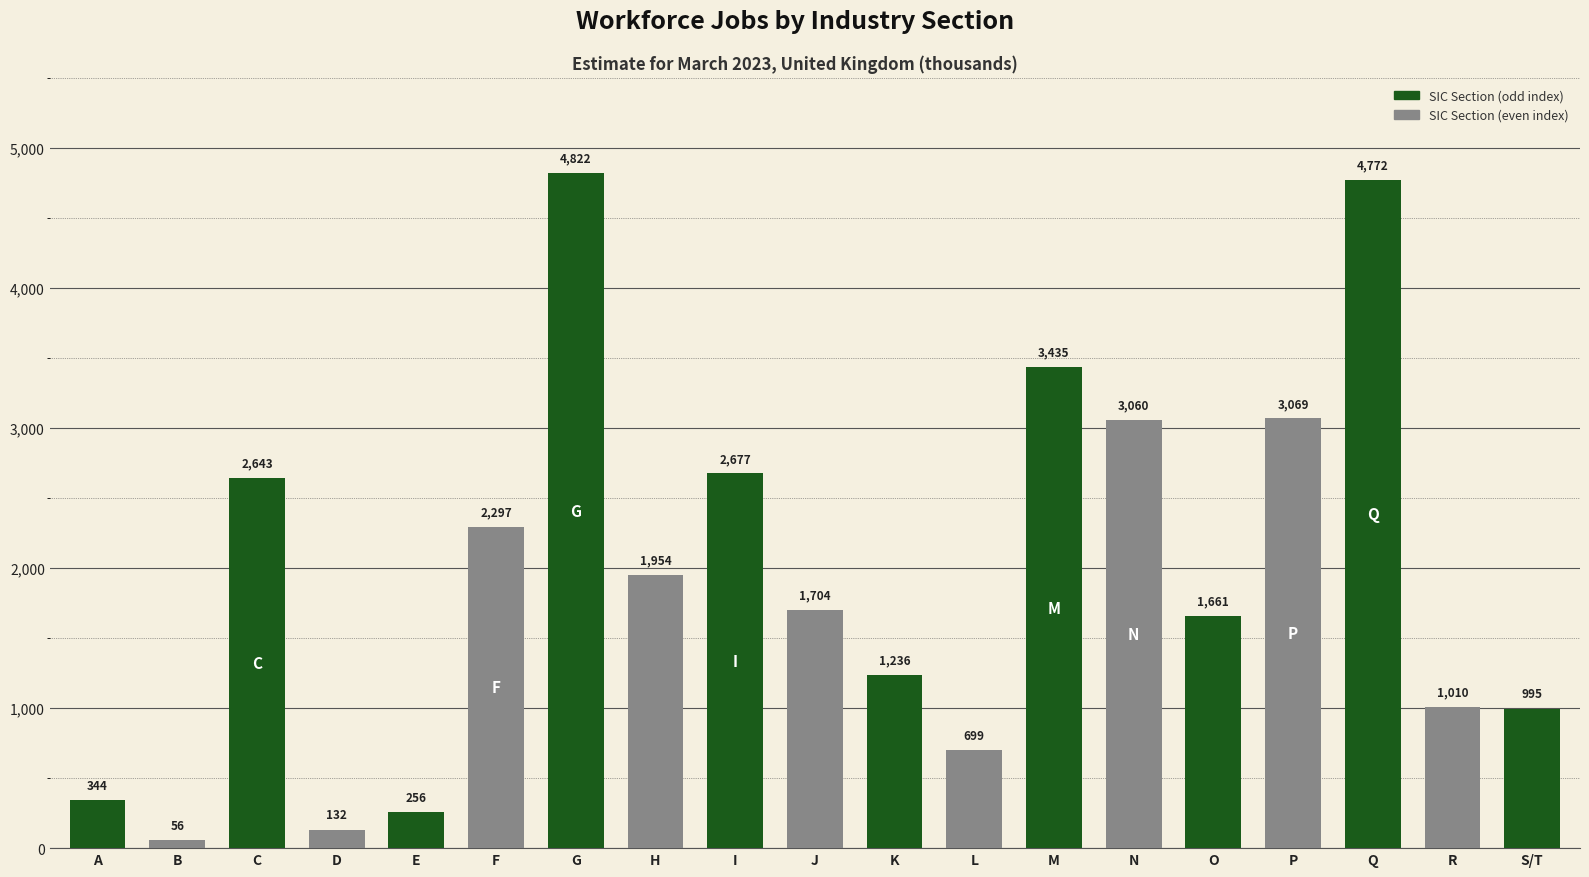

Reading right to left, transcribe all the data shown in this chart.

S/T=995	R=1010	Q=4772	P=3069	O=1661	N=3060	M=3435	L=699	K=1236	J=1704	I=2677	H=1954	G=4822	F=2297	E=256	D=132	C=2643	B=56	A=344